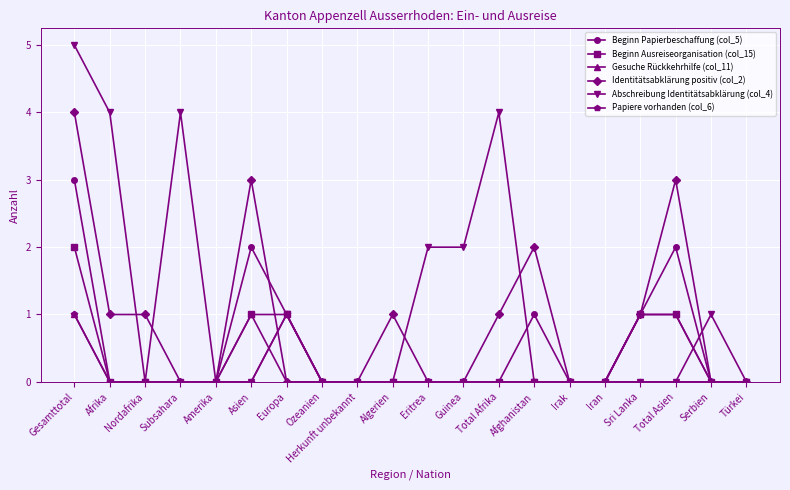

What is the difference between the Papiere vorhanden (col_6) values at Europa and Subsahara?

1